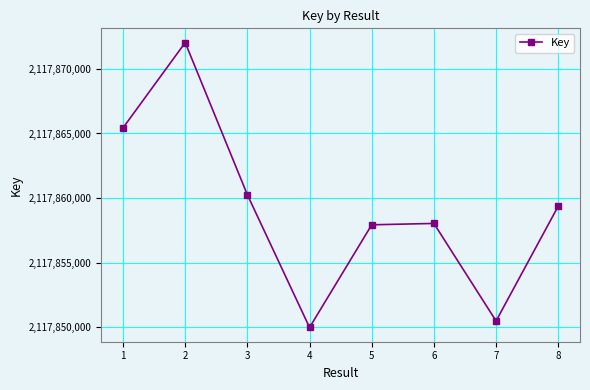

Reading right to left, list all the values displayed in this chart.

8=2117859375	7=2117850486	6=2117858036	5=2117857930	4=2117849982	3=2117860253	2=2117872036	1=2117865435